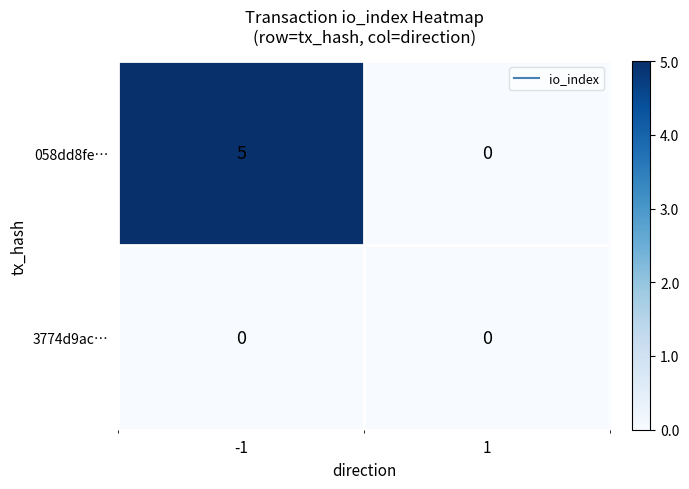

What is the highest value of the 058dd8fe… series?

5